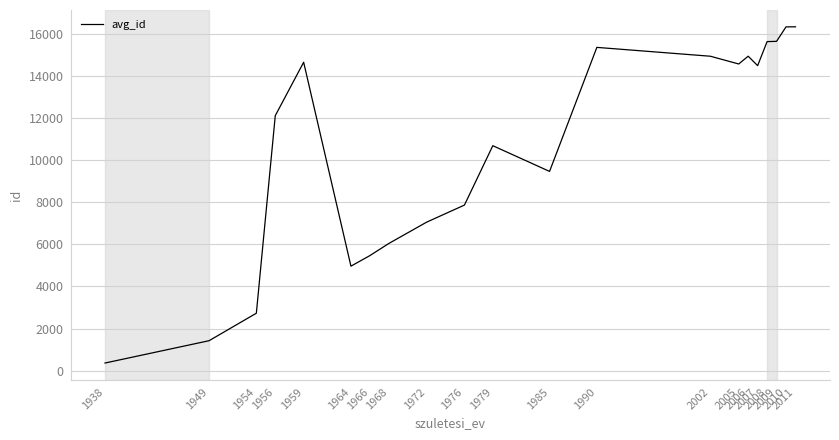

How many lines are shown in the chart?

1